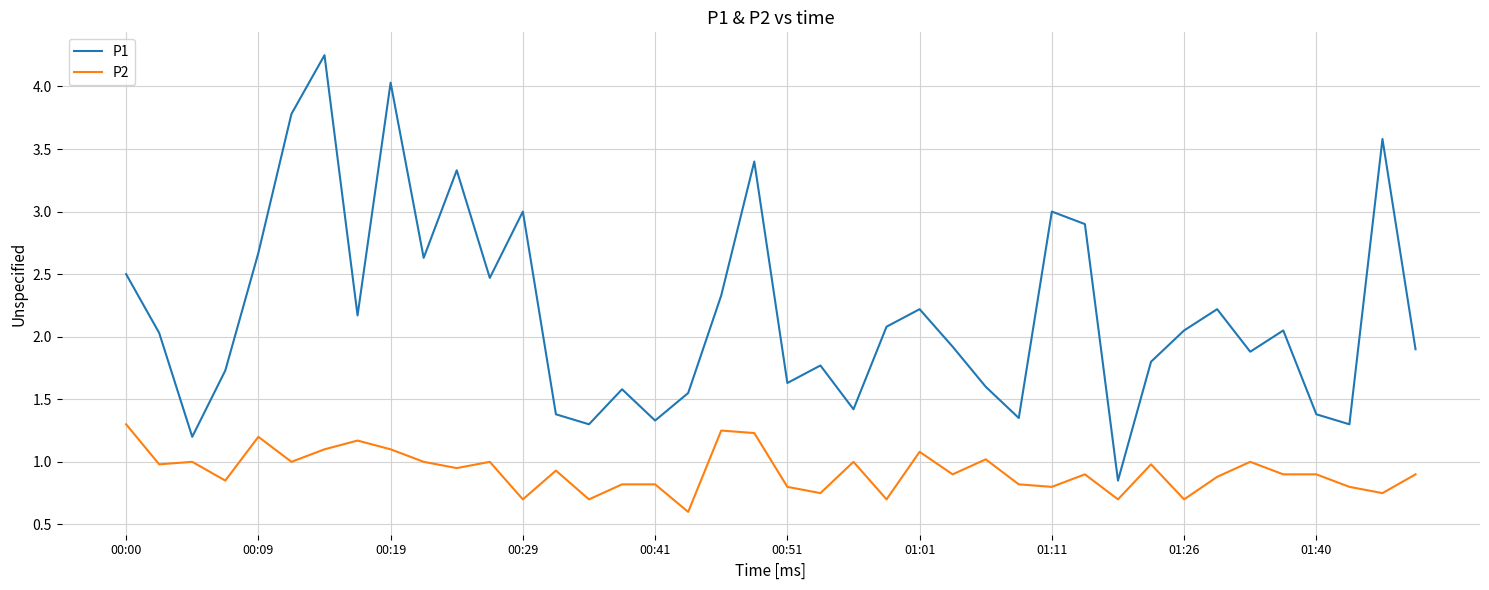

List the series in order of their overall mean, lowest first.

P2, P1